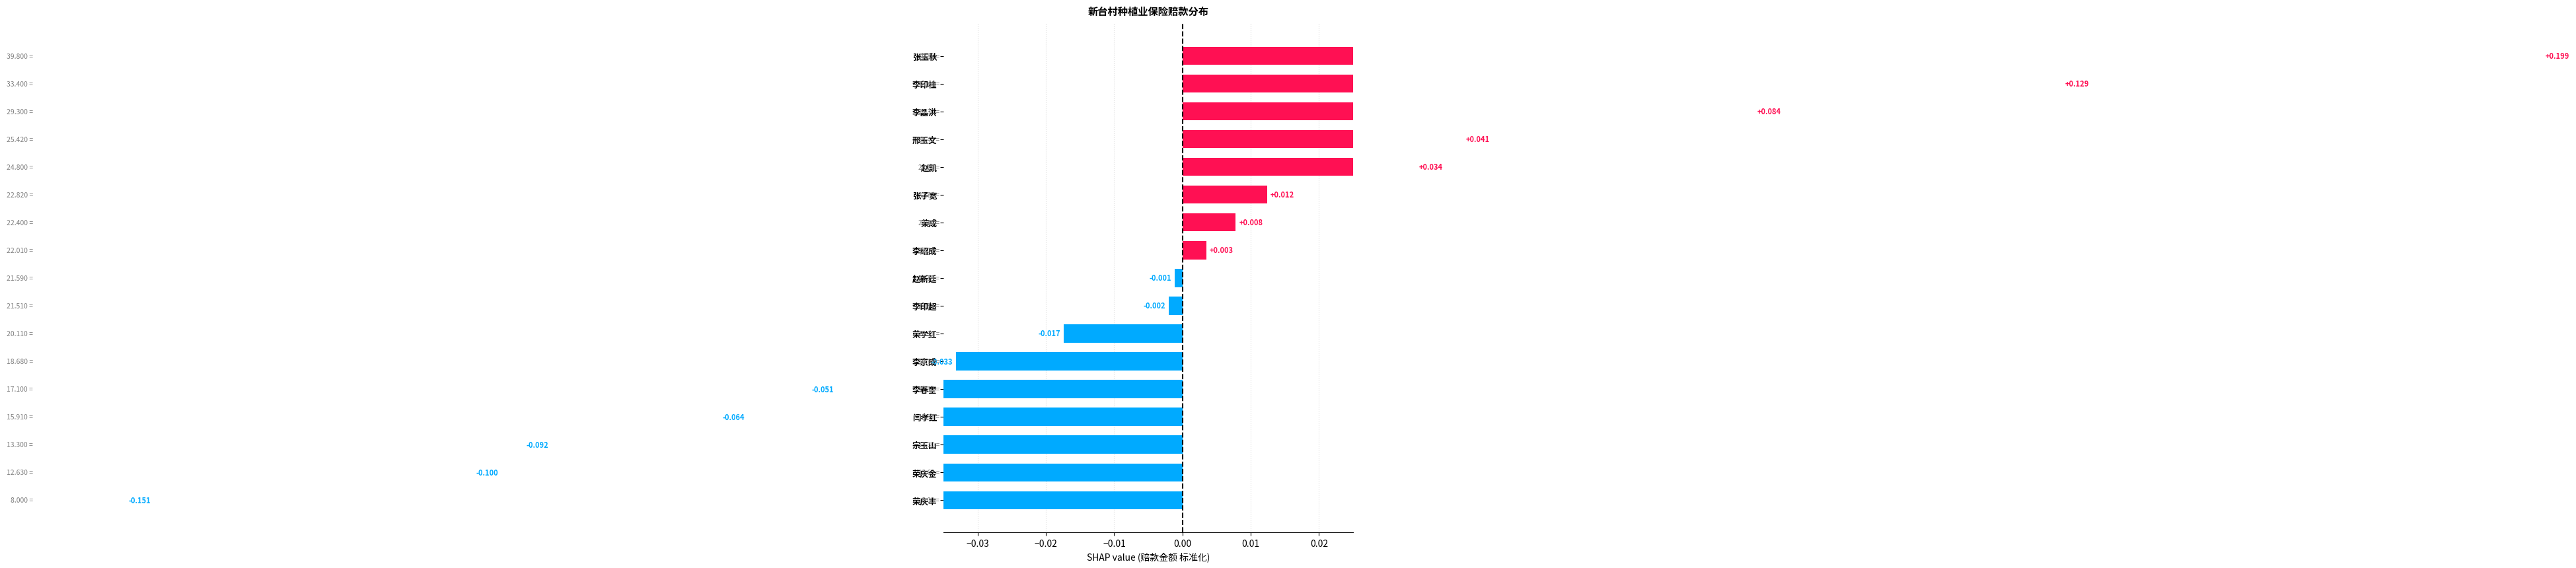

What is the smallest value displayed?

-0.2